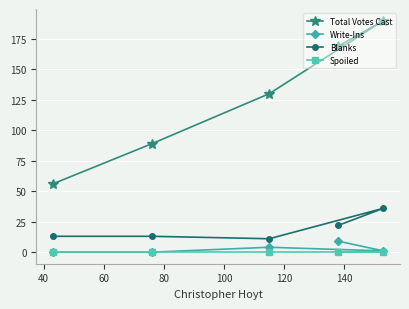

Reading left to right, list all the values displayed in this chart.

Total Votes Cast: 56	89	130	169	190
Write-Ins: 0	0	4	9	1
Blanks: 13	13	11	22	36
Spoiled: 0	0	0	0	0